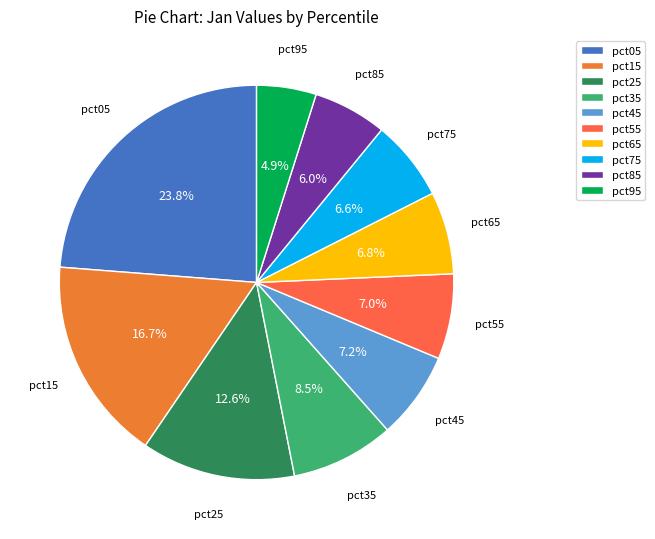

What percentage do pct65 and pct15 together represent?

23.5%